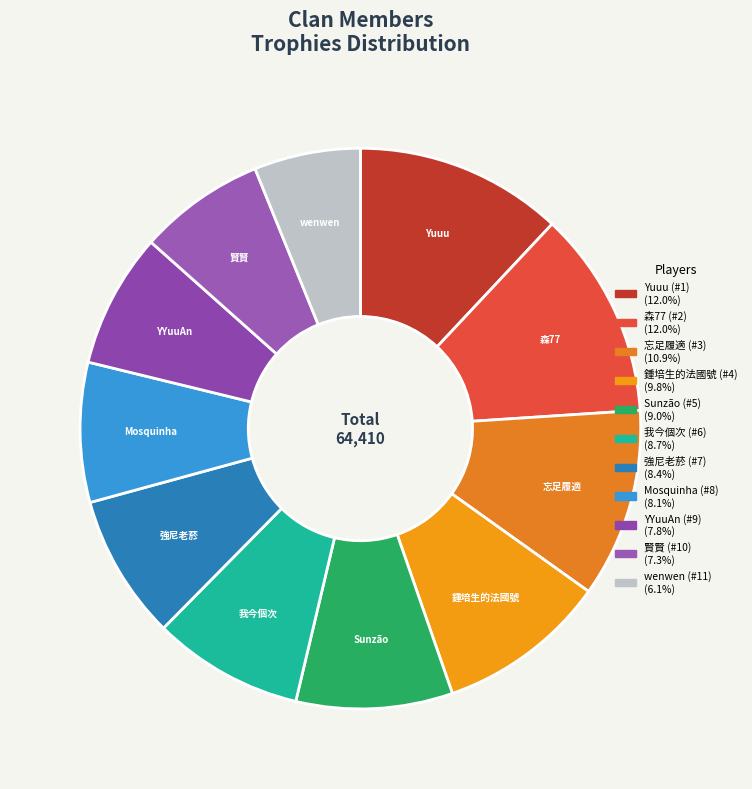

Is 強尼老菸 (#7) the majority of the pie?

No